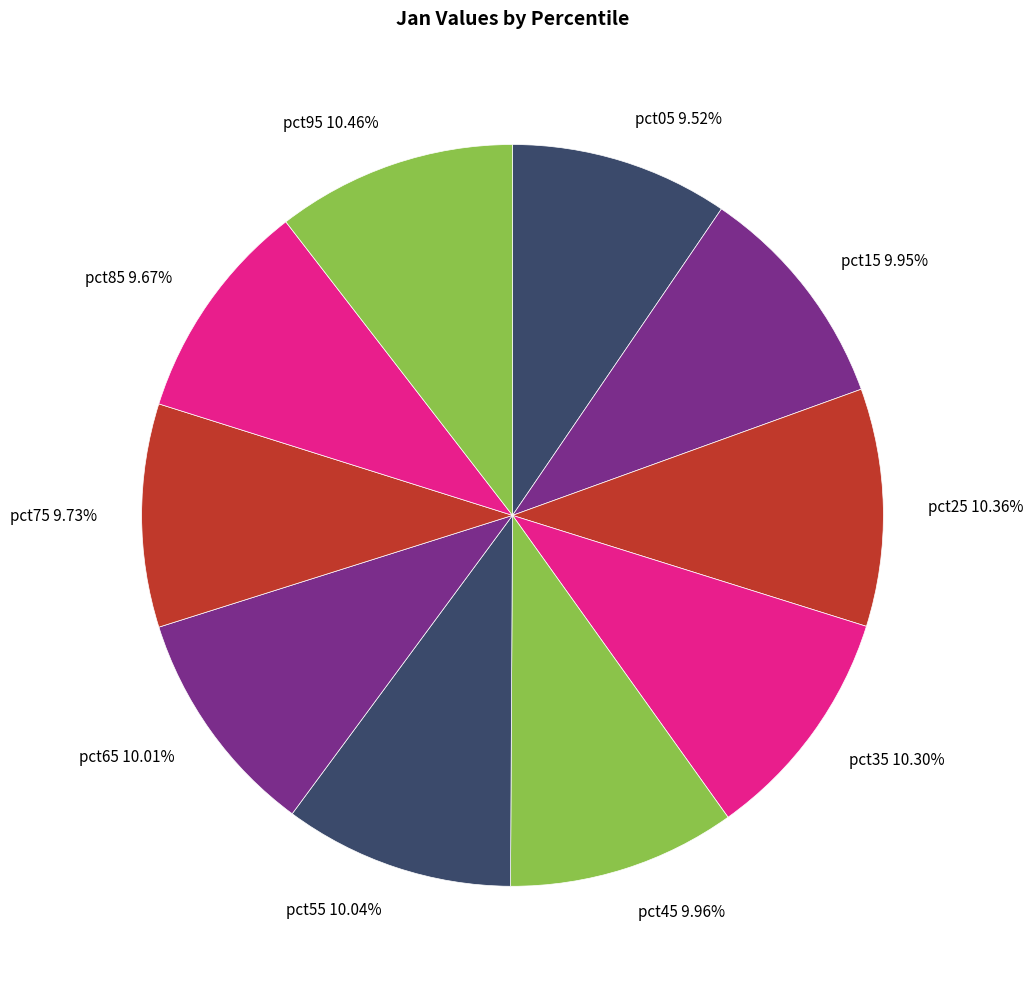

Does any single category account for the majority?

No